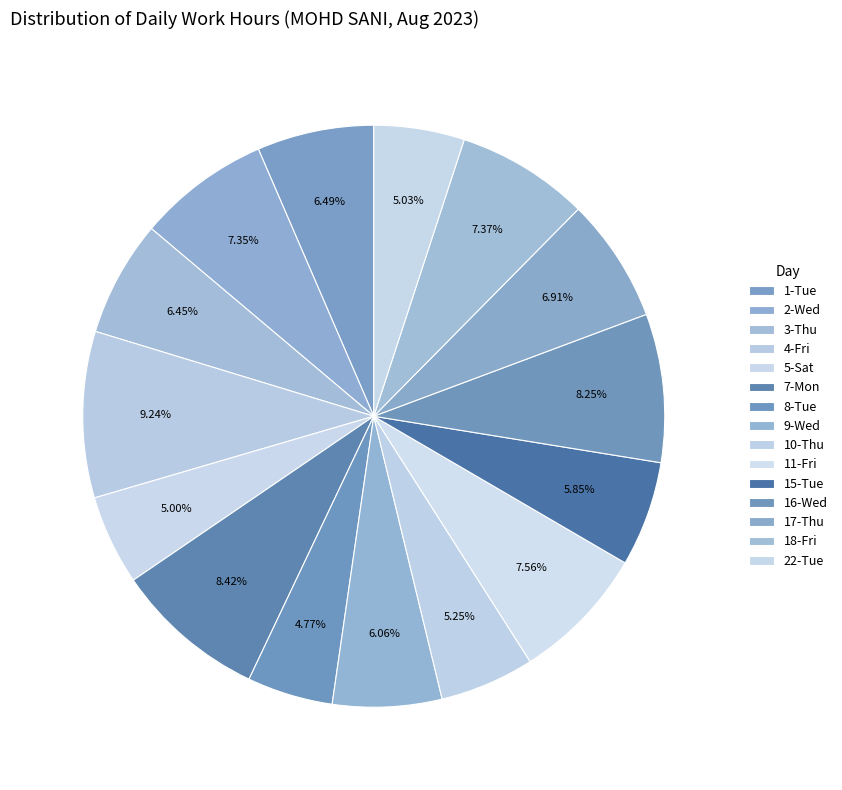

How many segments does this pie chart have?

15